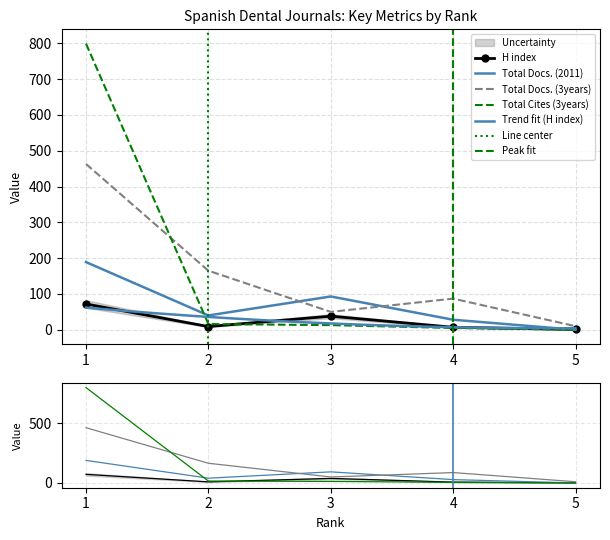

What is the value of the Total Docs. (2011) point at the 1st from the left?

189